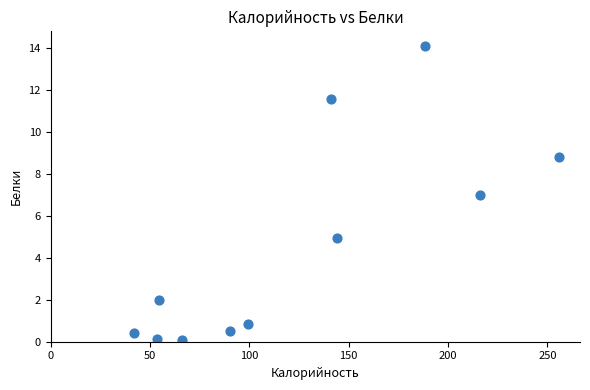

What is the range of X values (max minus min)?

213.7